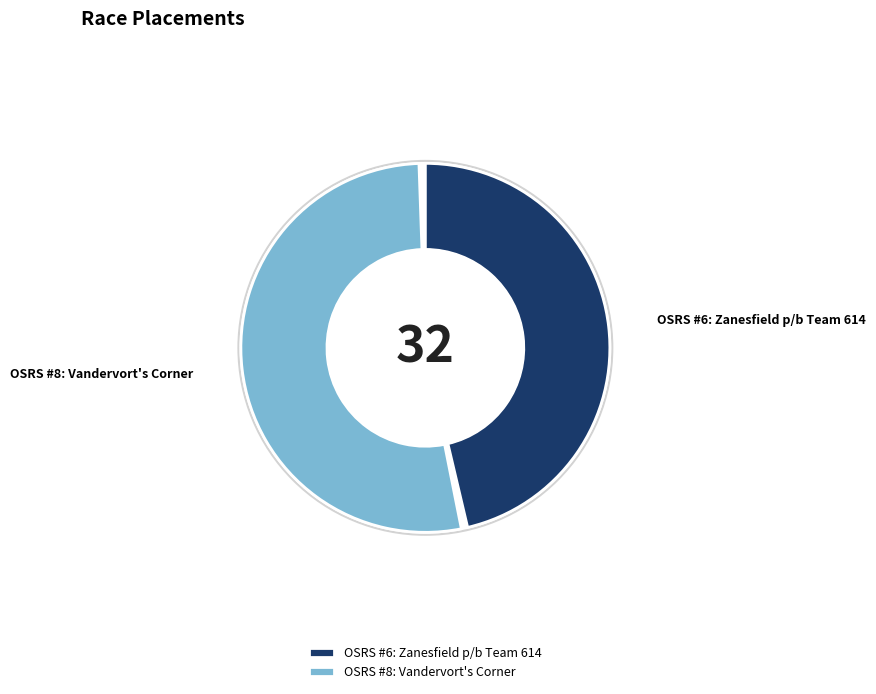

Is it true that OSRS #8: Vandervort's Corner is 42% of the pie?

False